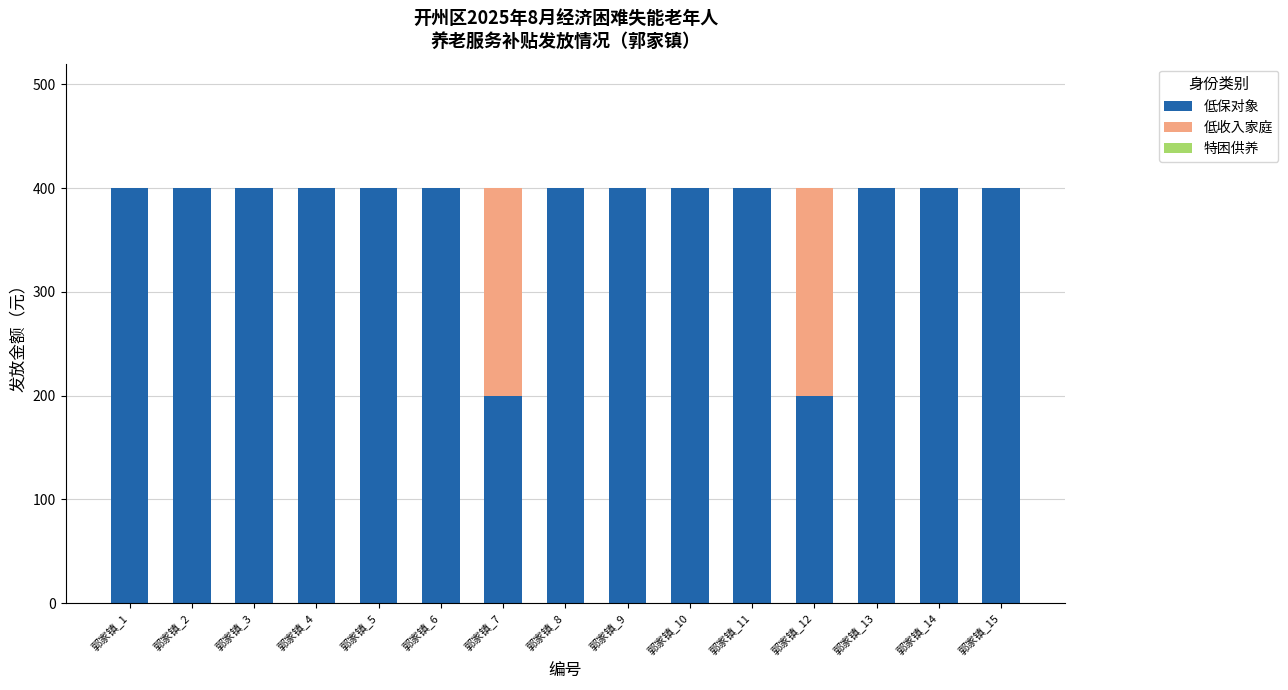

What is the total value across all series at 郭家镇_12?

400